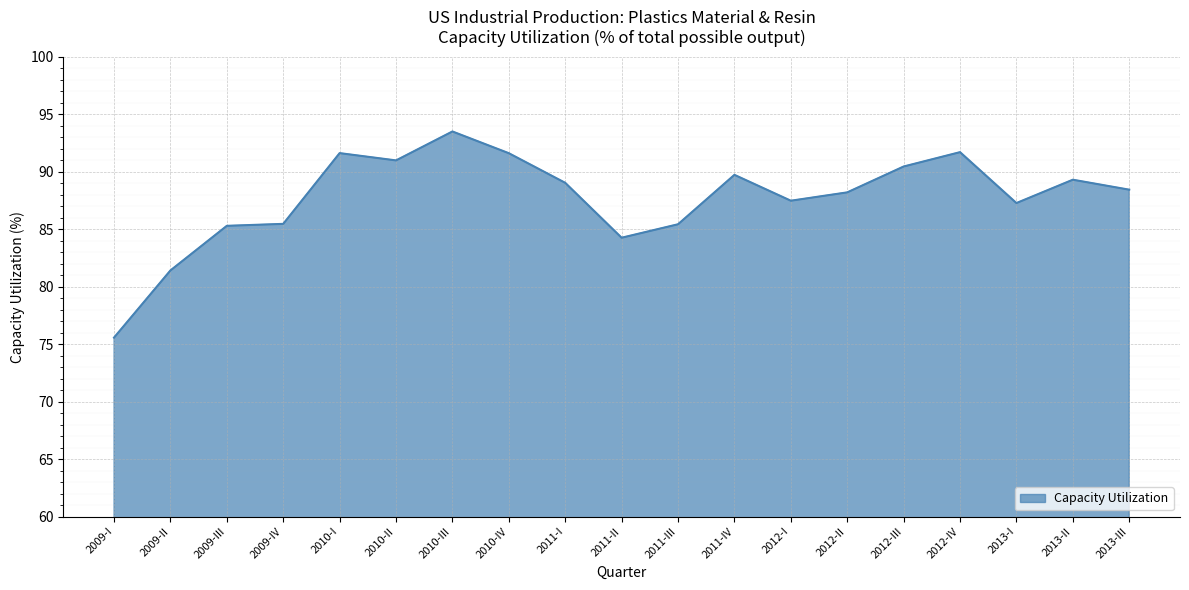

What position from the right is 2009-II?

18